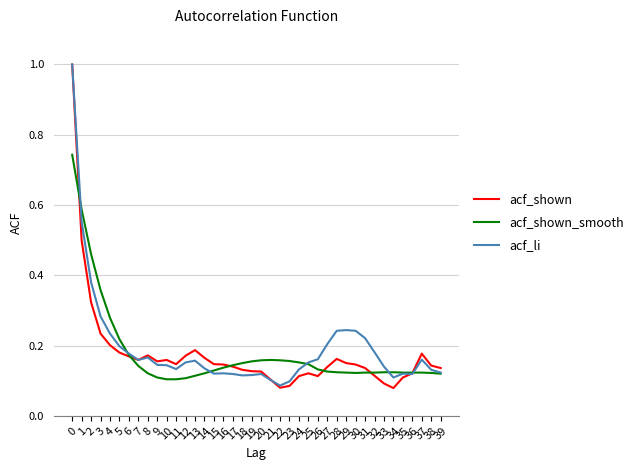

Which series has the largest range (max minus min)?

acf_shown